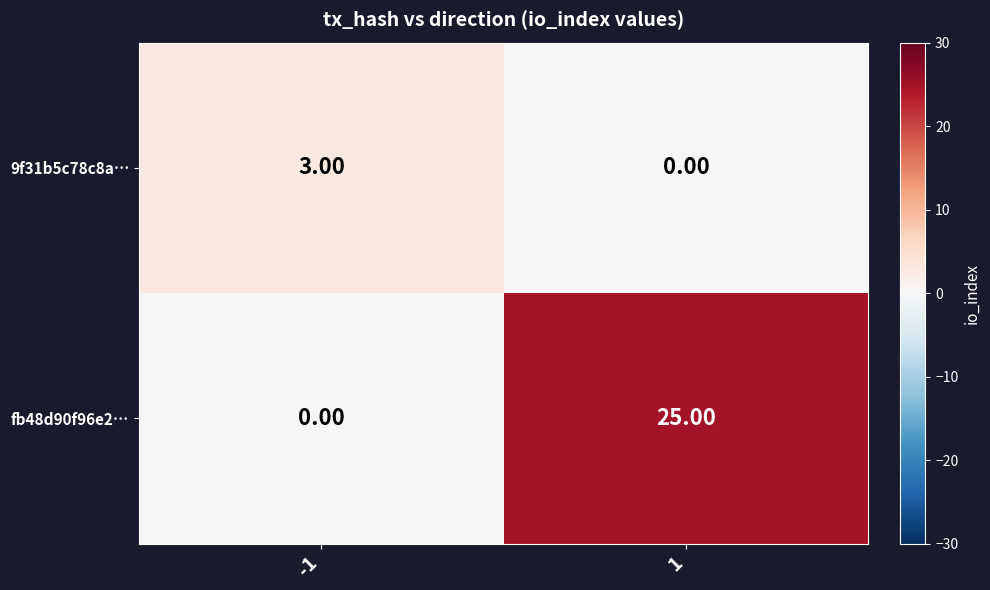

List the series in order of their peak value, highest first.

fb48d90f96e2…, 9f31b5c78c8a…